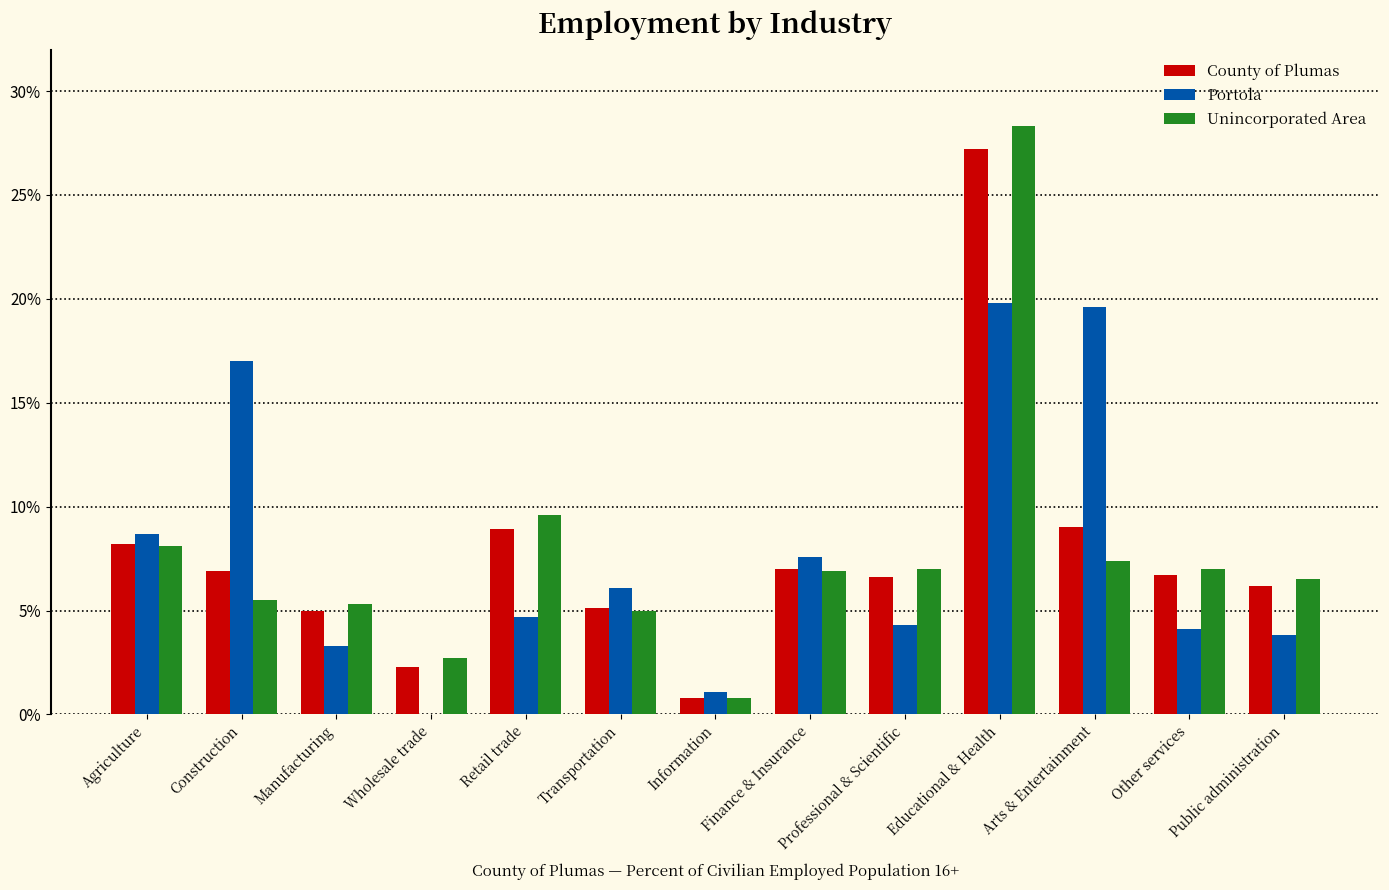

Is it true that Unincorporated Area equals 0.0 at Construction?

False